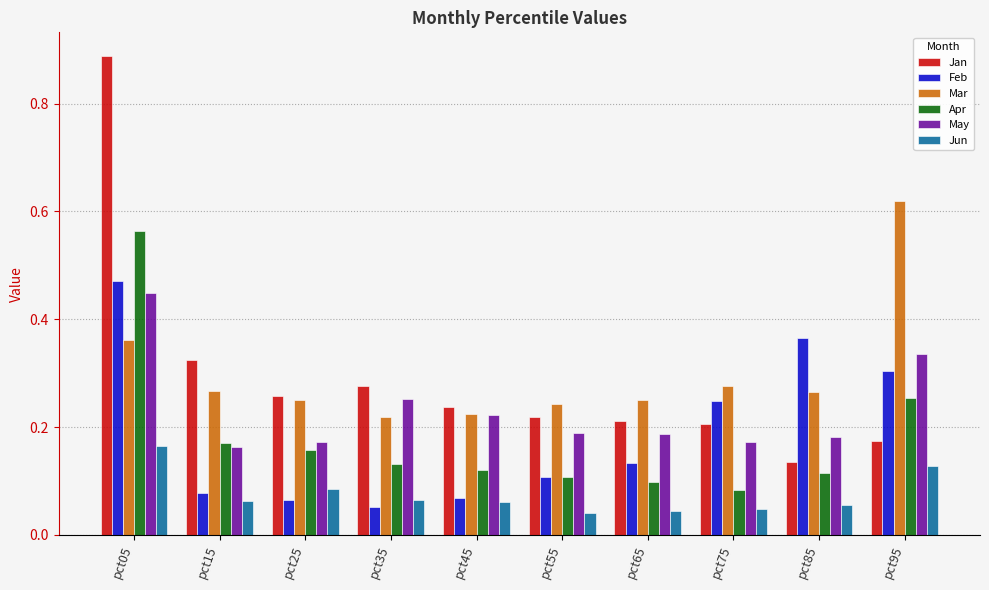

What is the sum of the Feb values at pct05 and pct75?

0.7